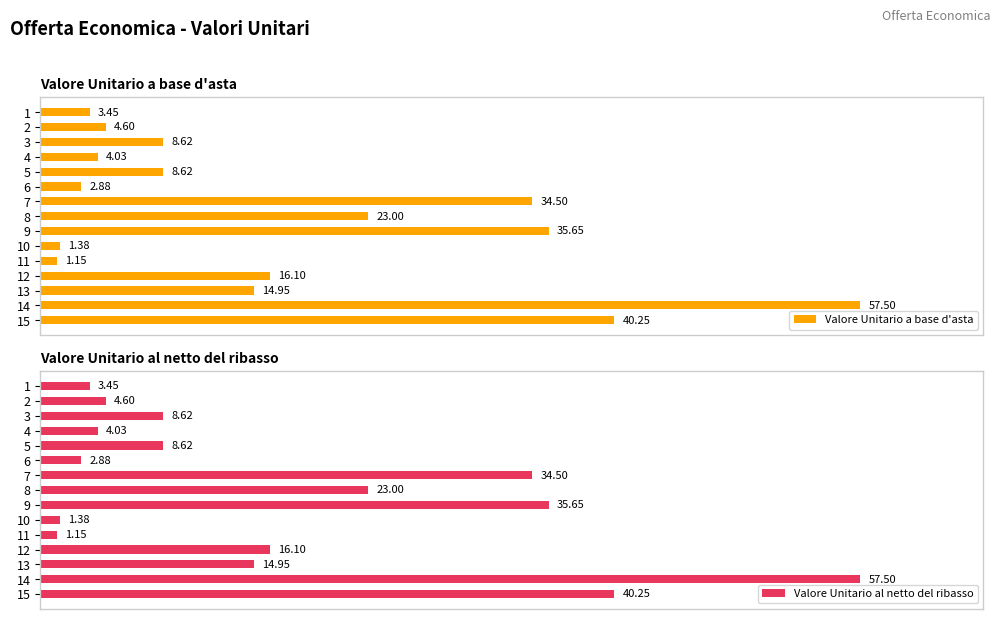

Is the value of Valore Unitario a base d'asta at 6 greater than the value of Valore Unitario al netto del ribasso at 2?

No